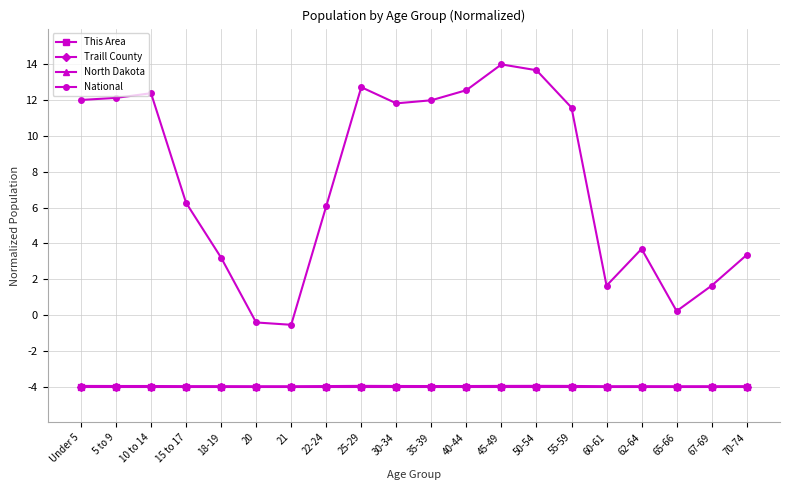

What is the minimum value shown in the chart?

-4.0